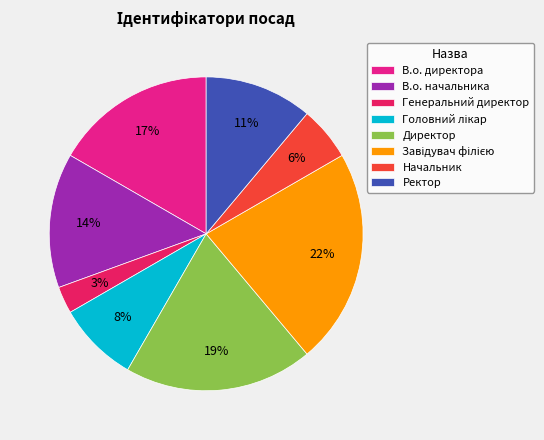

To the nearest percent, what percentage of the pie is В.о. начальника?

14%